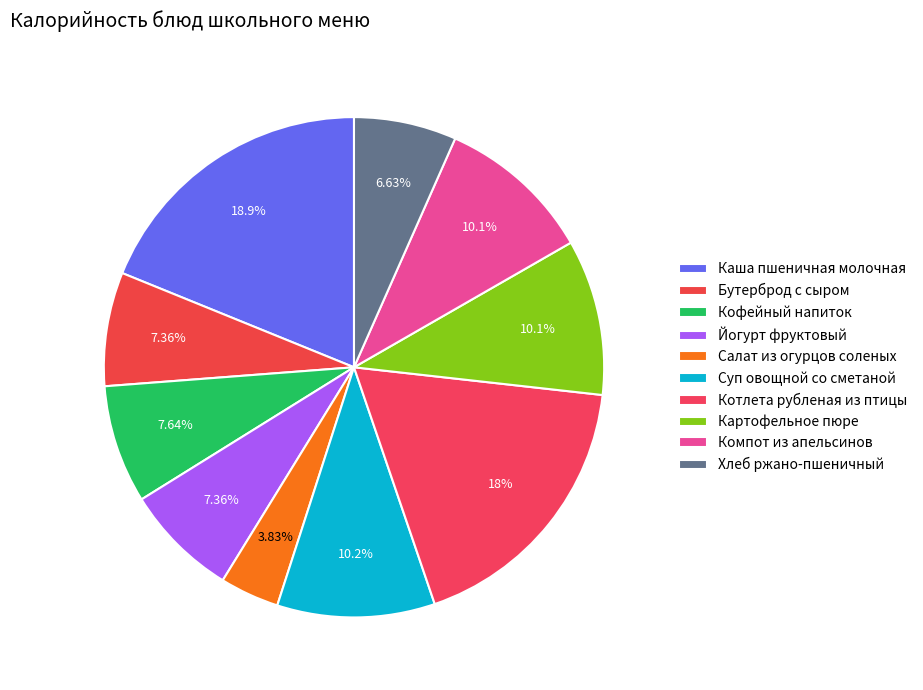

To the nearest percent, what percentage of the pie is Йогурт фруктовый?

7%